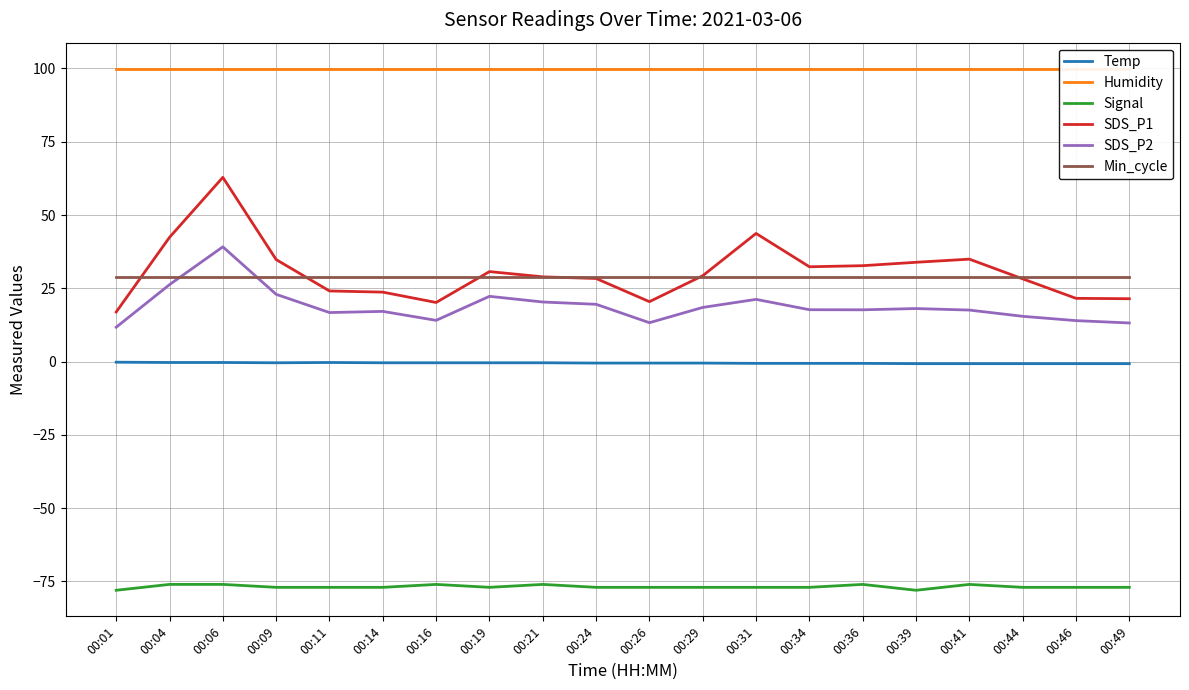

True or false: Signal and Min_cycle cross at least once.

False